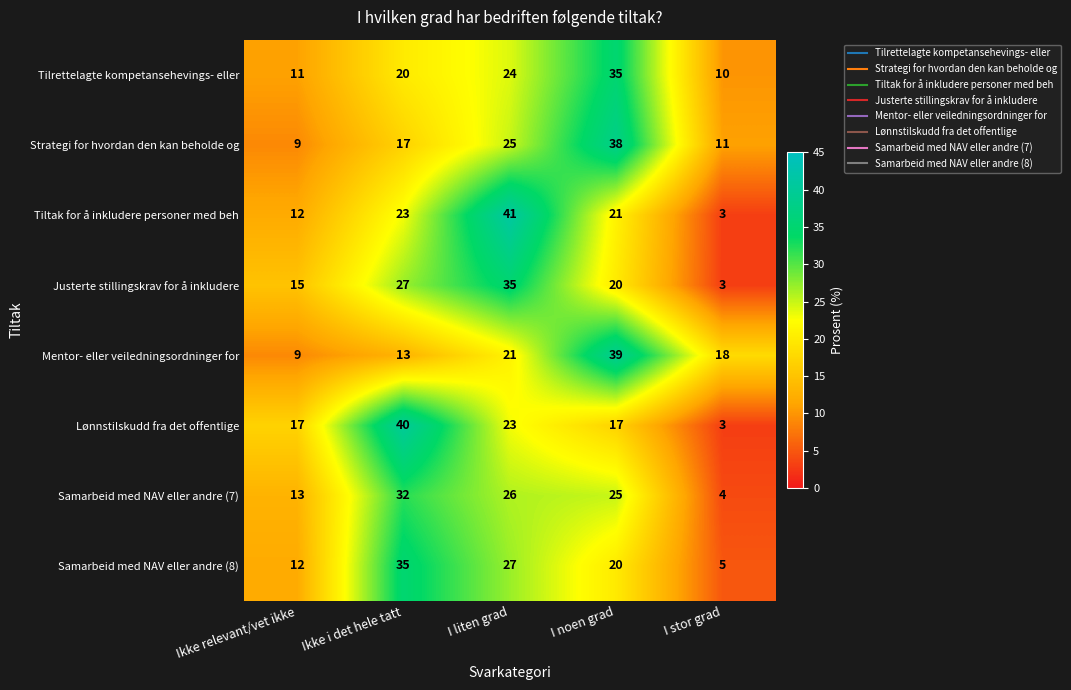

How many data points does each series have?

5